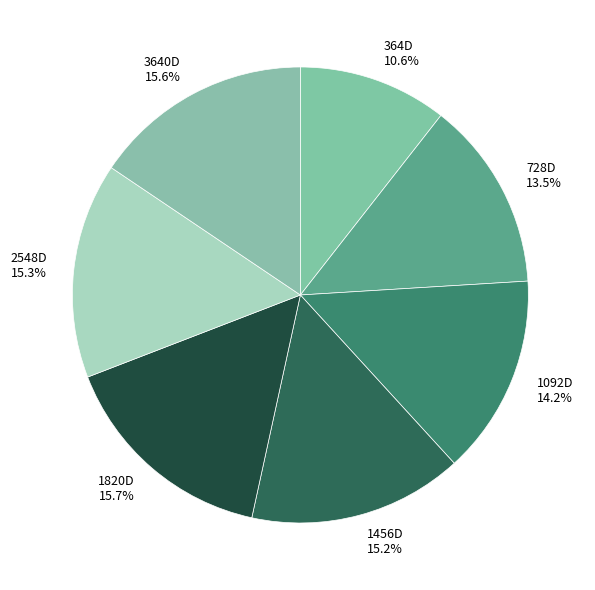

Combined, do 364D and 1092D account for over 50%?

No